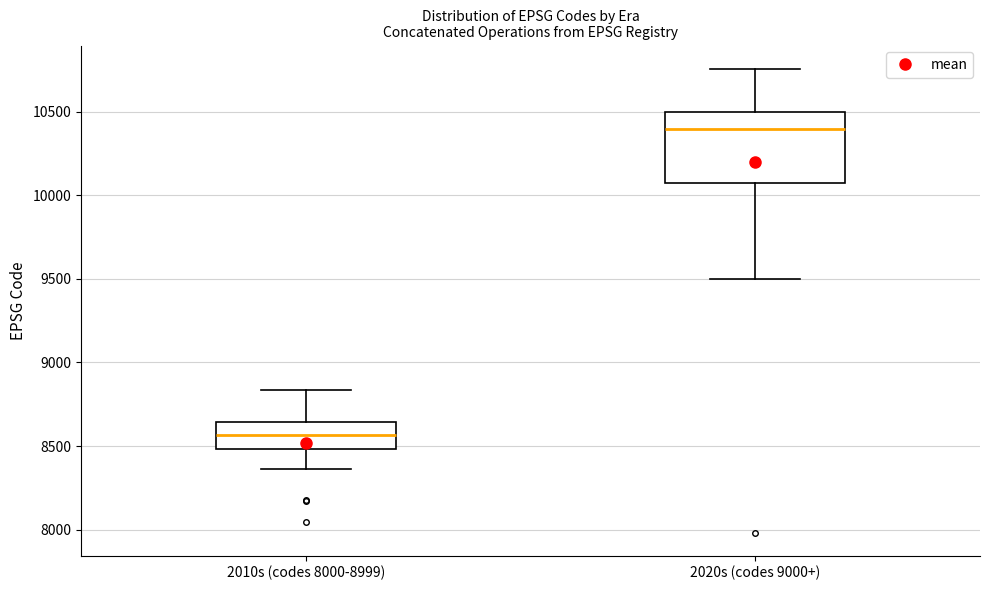

Which box is the tallest, from its lower edge to its upper edge?

2020s (codes 9000+)